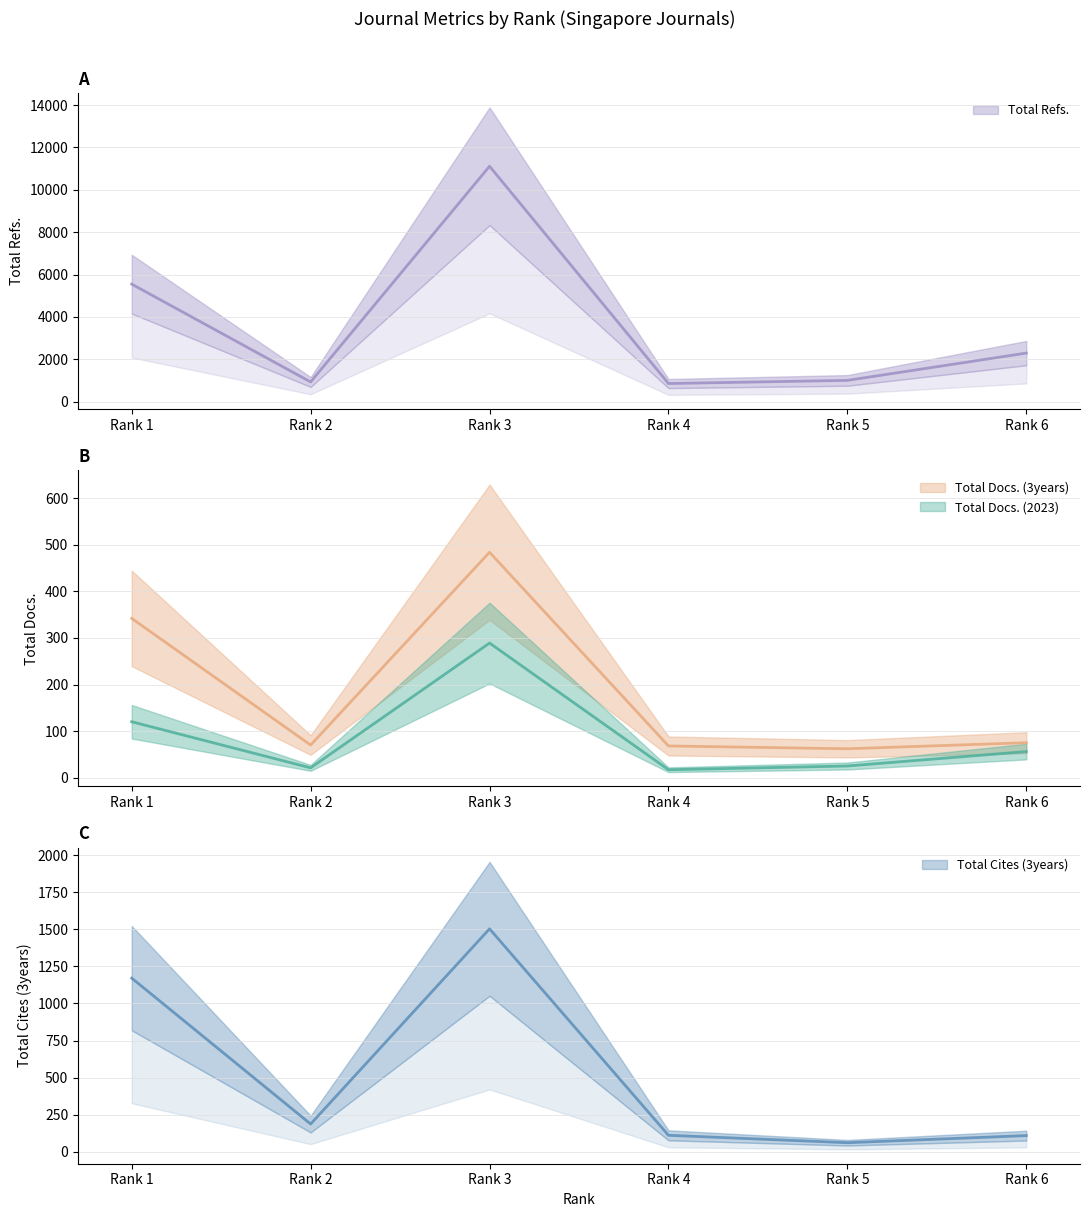

Reading right to left, transcribe all the data shown in this chart.

Total Docs. (2023): Rank 6=56	Rank 5=25	Rank 4=17	Rank 3=289	Rank 2=21	Rank 1=120
Total Docs. (3years): Rank 6=75	Rank 5=62	Rank 4=68	Rank 3=484	Rank 2=70	Rank 1=342
Total Refs.: Rank 6=2292	Rank 5=1004	Rank 4=855	Rank 3=11111	Rank 2=929	Rank 1=5547
Total Cites (3years): Rank 6=110	Rank 5=62	Rank 4=112	Rank 3=1503	Rank 2=188	Rank 1=1171